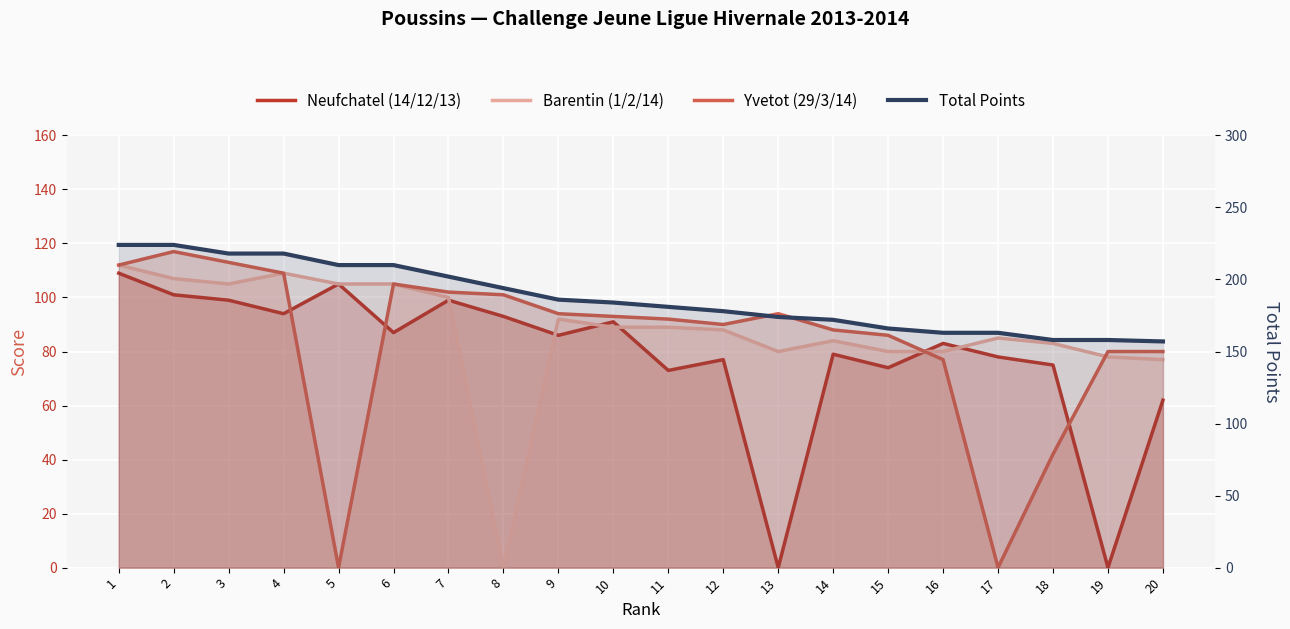

How many distinct data groups are displayed?

4